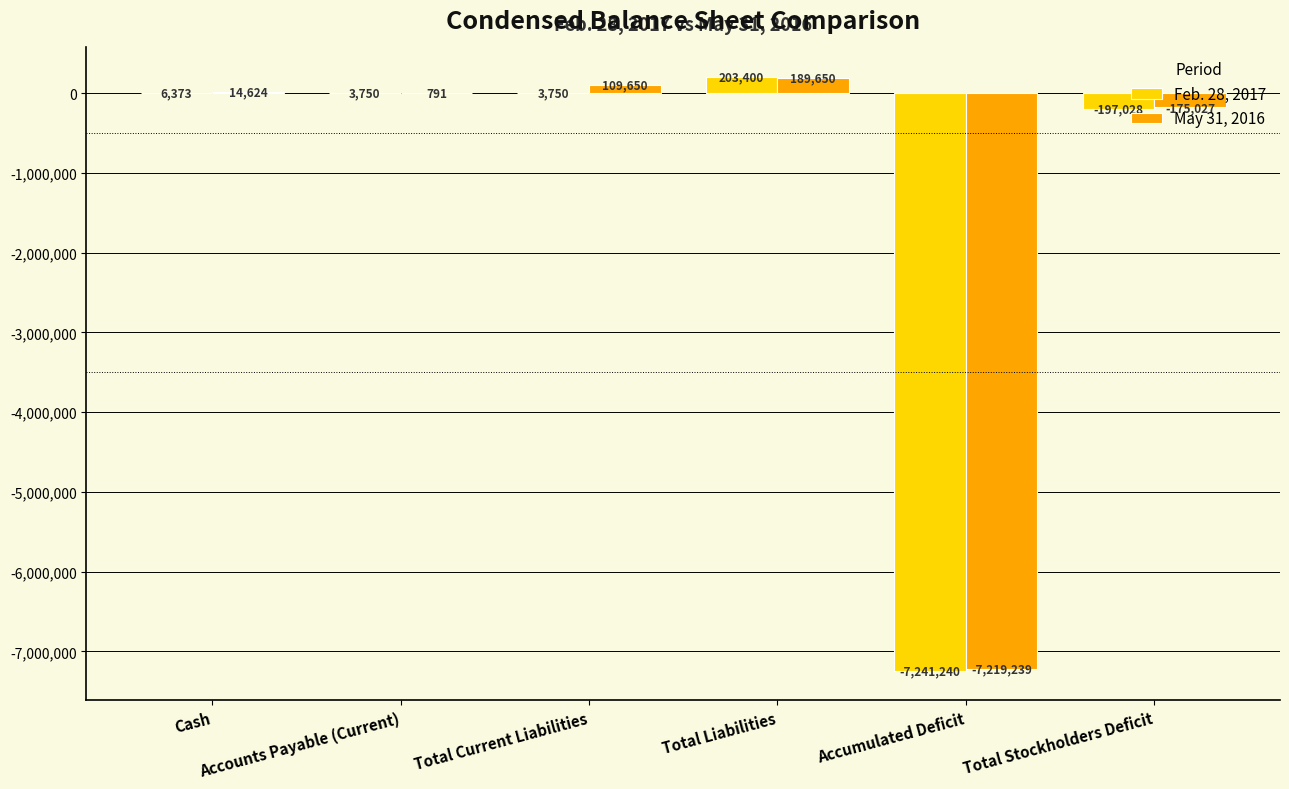

Which series has the largest total across all categories?

May 31, 2016